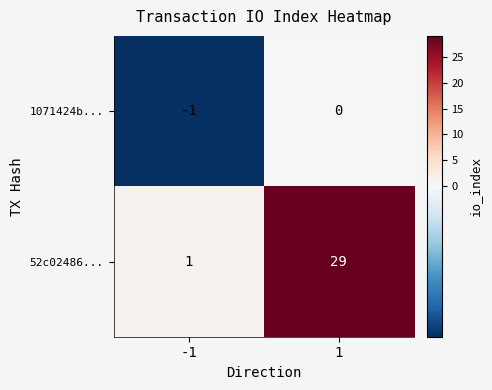

Read the 52c02486... value at 1, to the nearest 5.

30